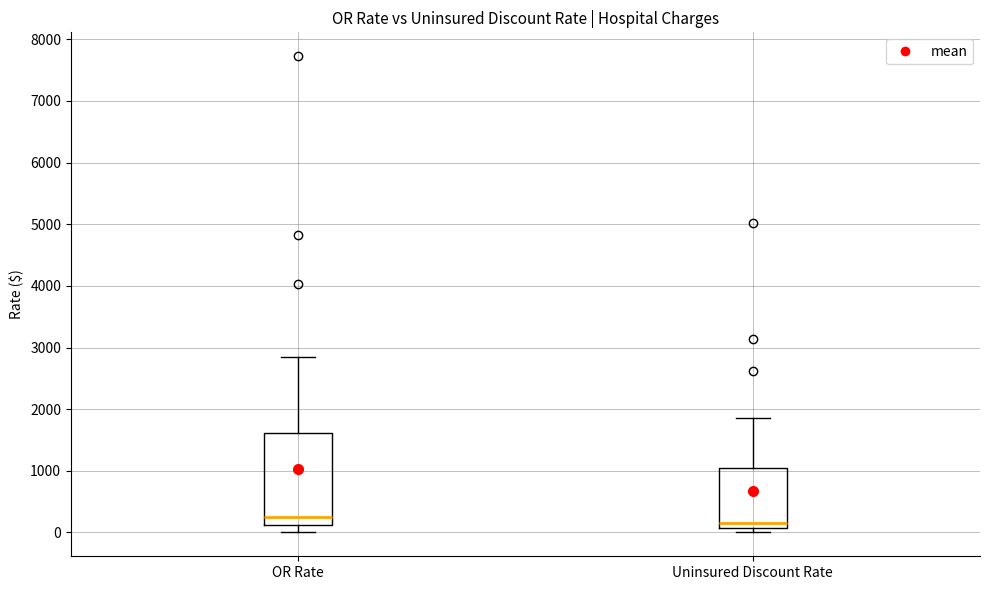

Which box is the tallest, from its lower edge to its upper edge?

OR Rate